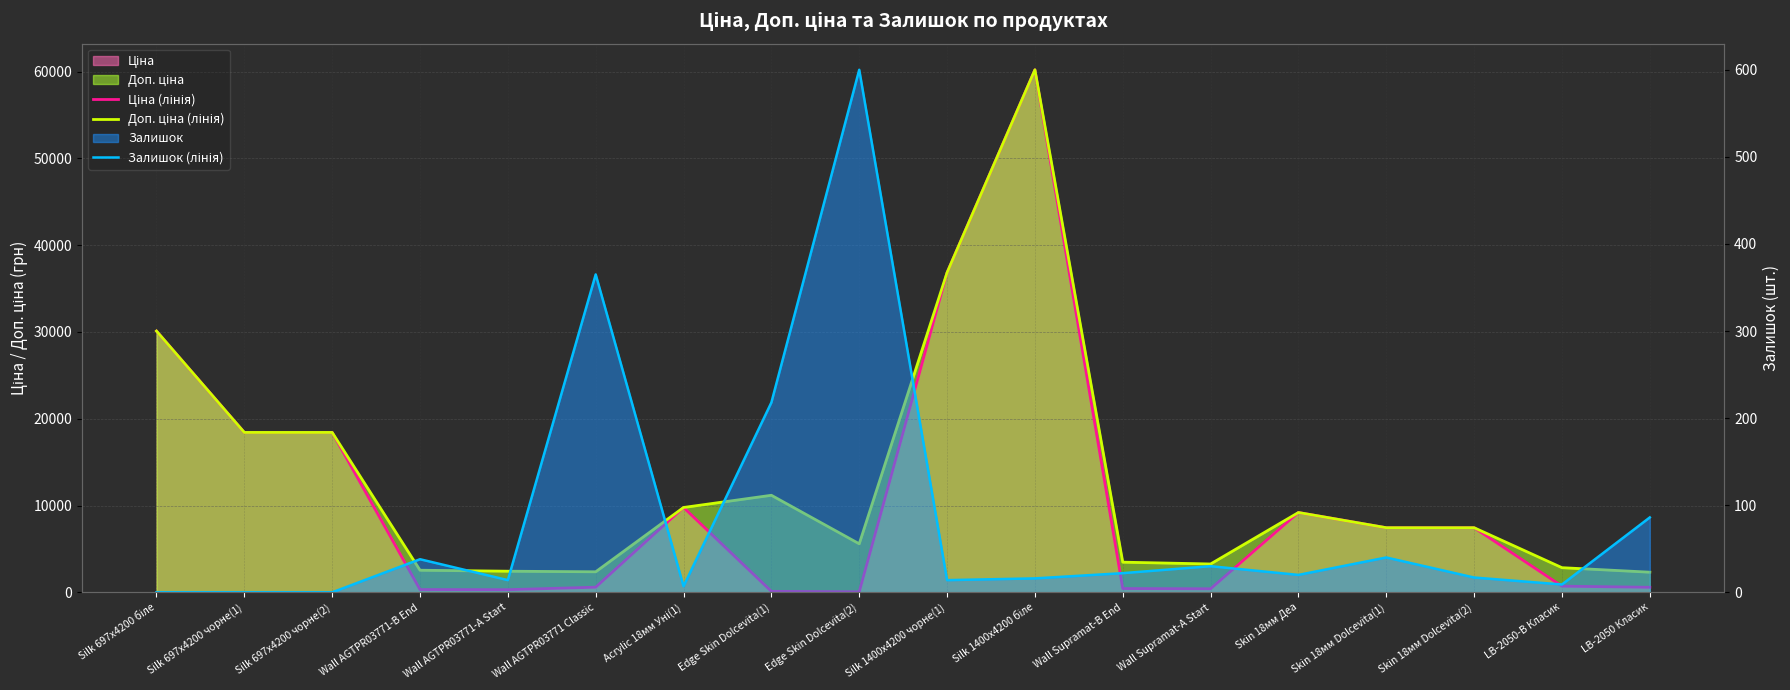

True or false: Доп. ціна (лінія) has more than 2 points higher than both neighbors.

True